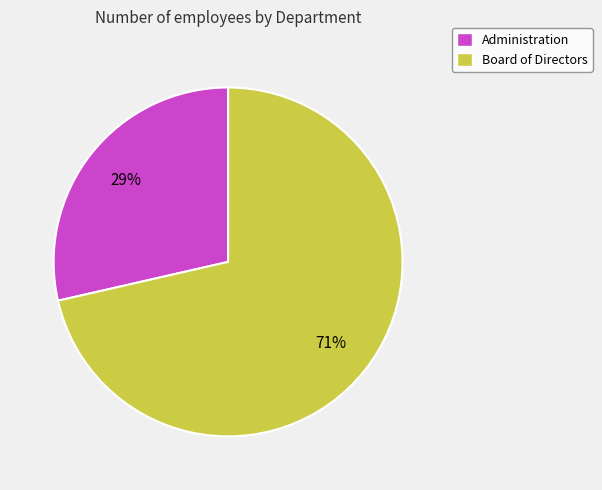

Count the number of slices in the pie.

2